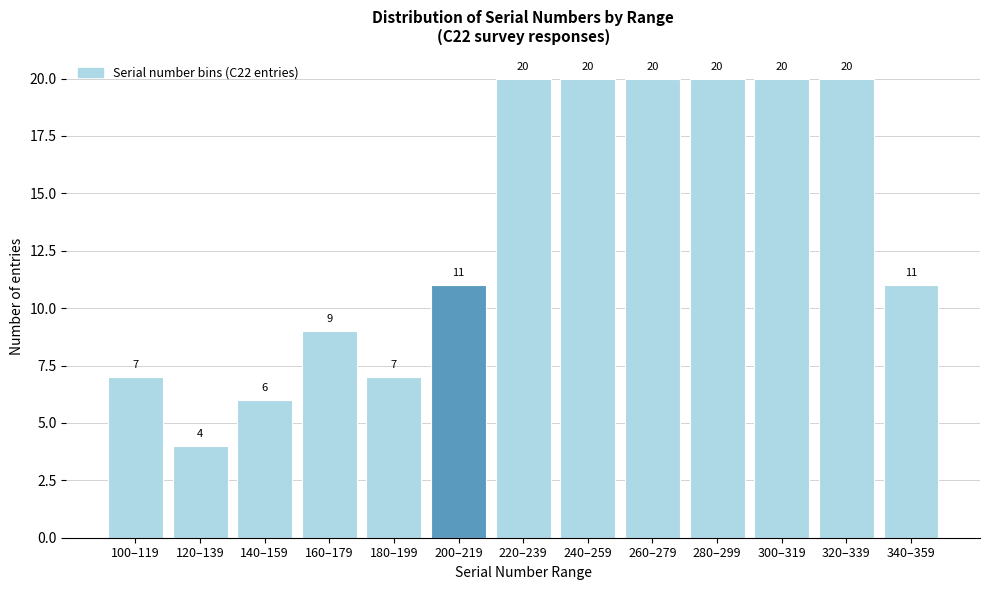

Reading left to right, extract all data points from this chart.

7	4	6	9	7	11	20	20	20	20	20	20	11